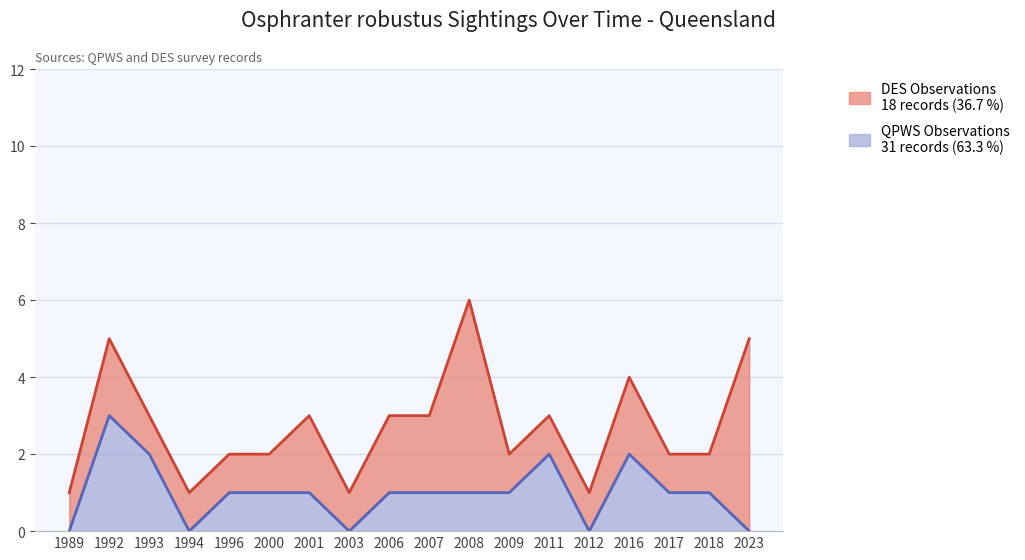

Does the chart display data point markers on the line(s)?

No